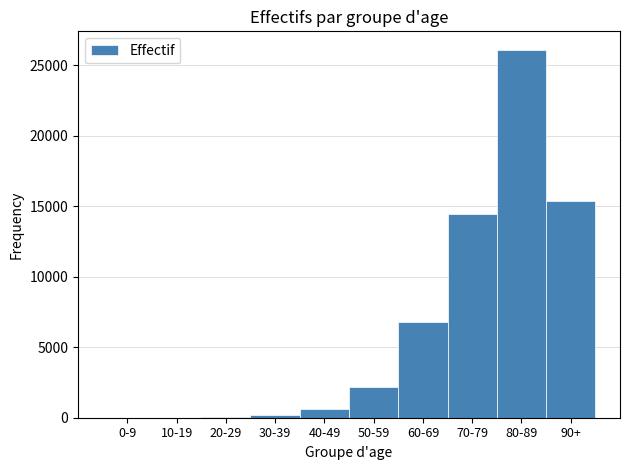

What is the greatest value displayed?

26097